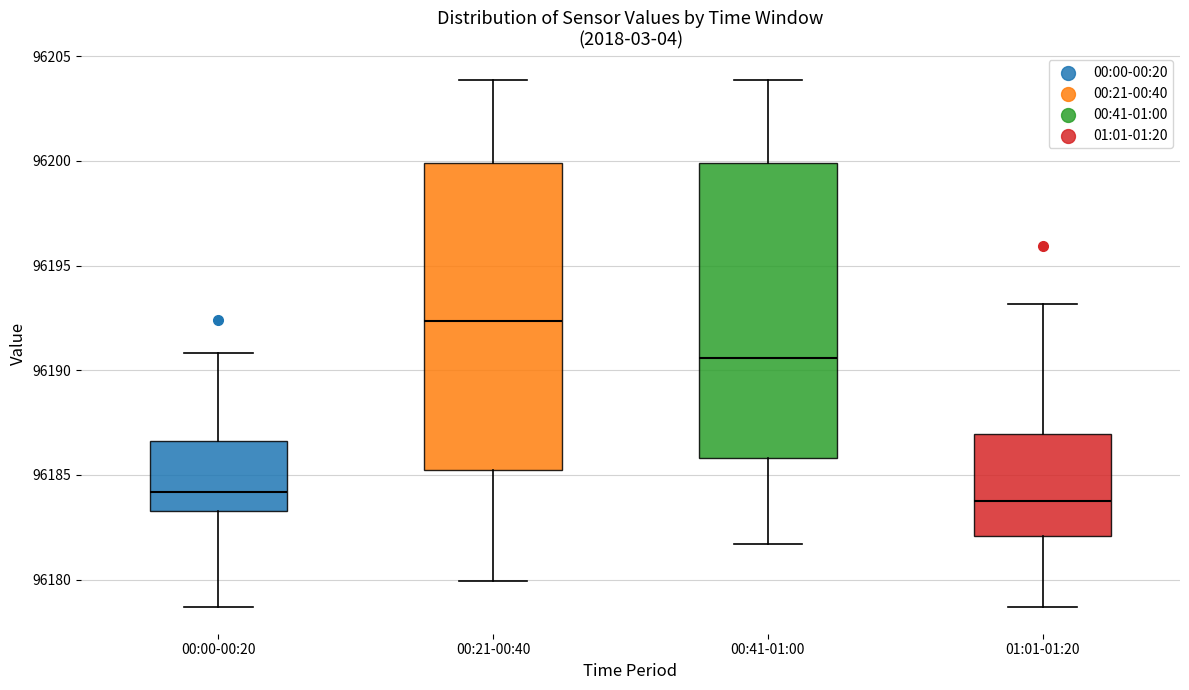

Which box is the tallest, from its lower edge to its upper edge?

00:21-00:40